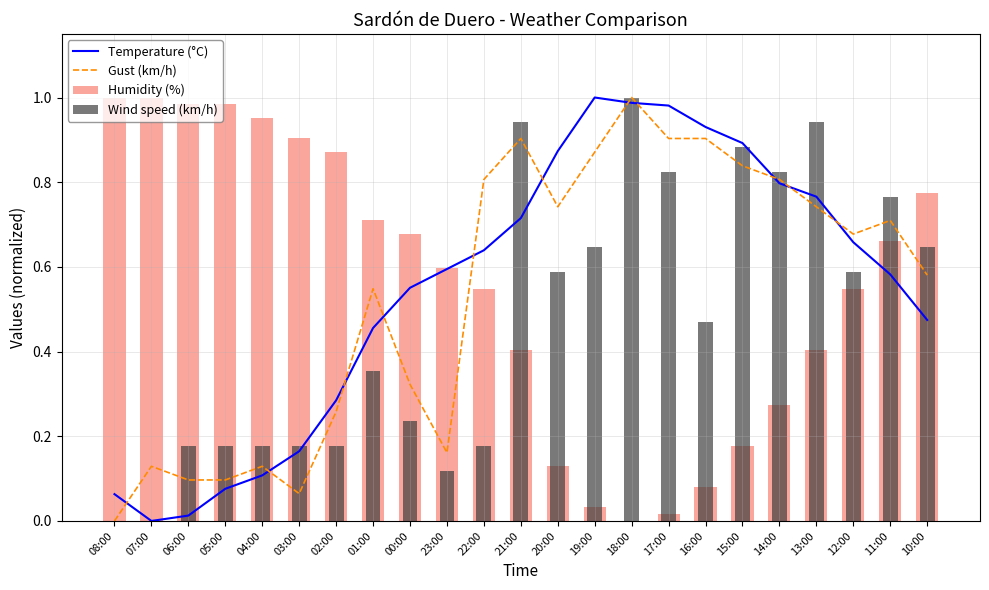

What is the spread (max minus min) of values at 17:00?

1.0